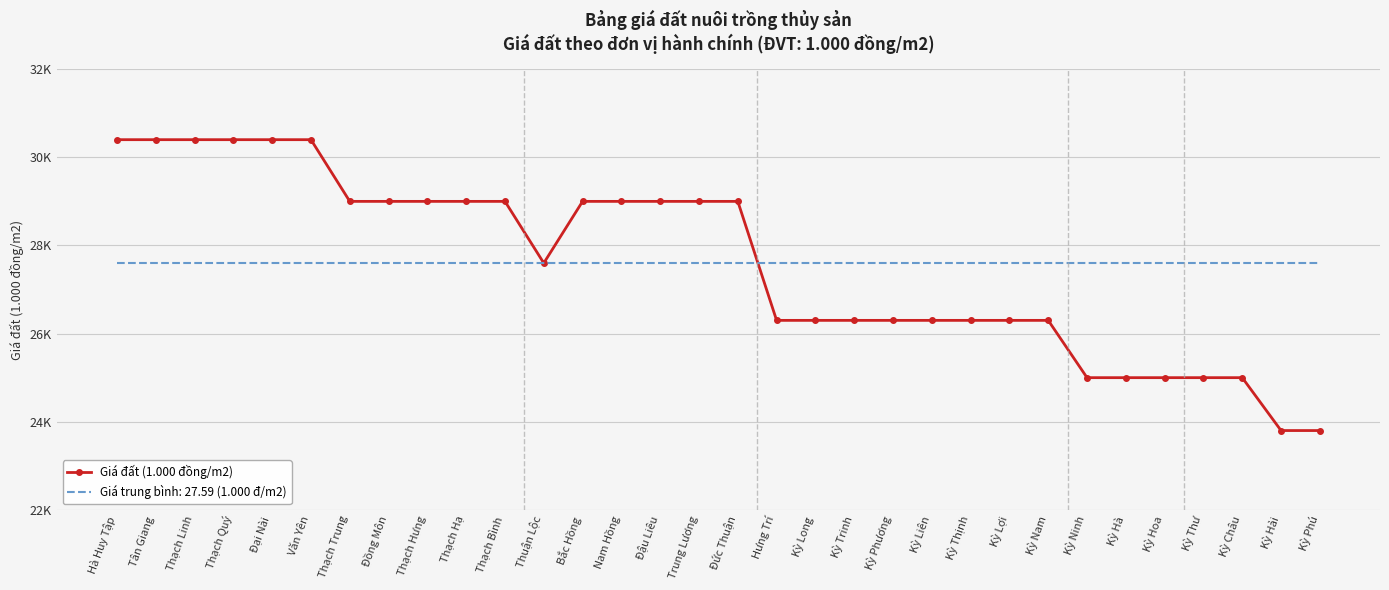

Which category has the highest value across all series?

Hà Huy Tập